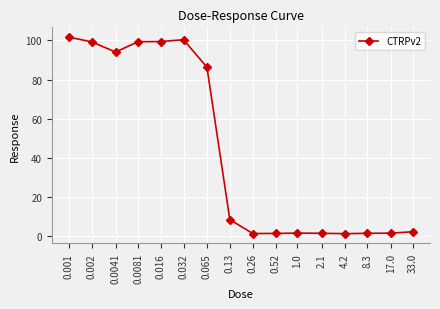

True or false: the data shows 99.3 at 0.002.

True